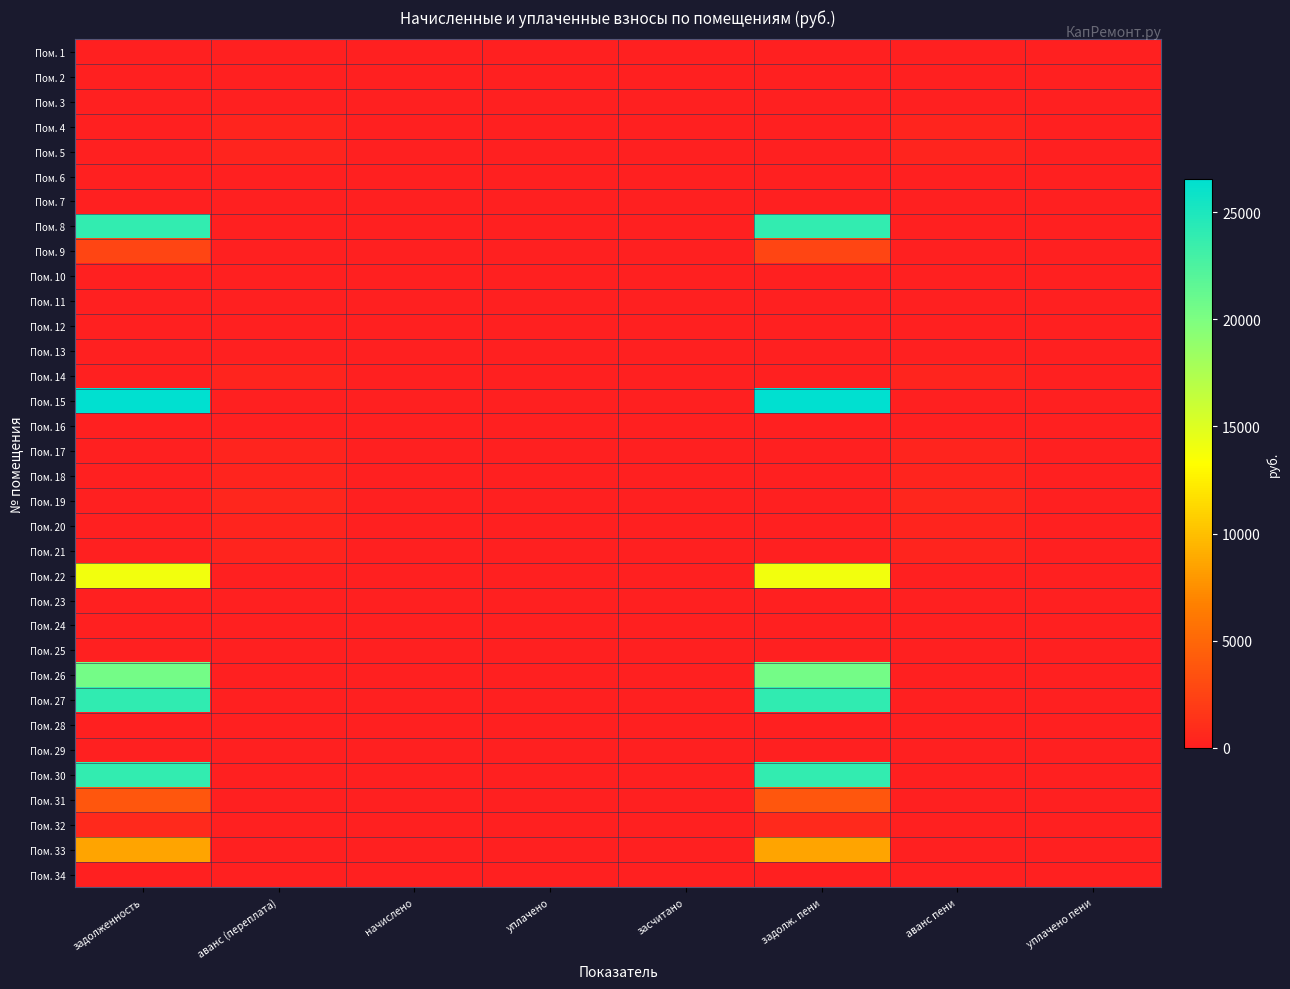

Which category has the lowest value across all series?

задолженность